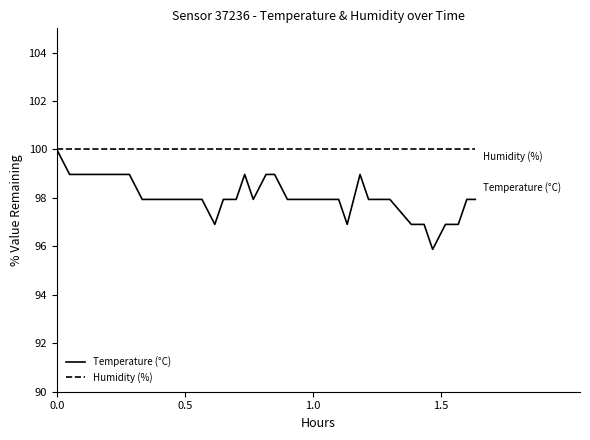

Which series has the widest spread of values?

Temperature (°C)